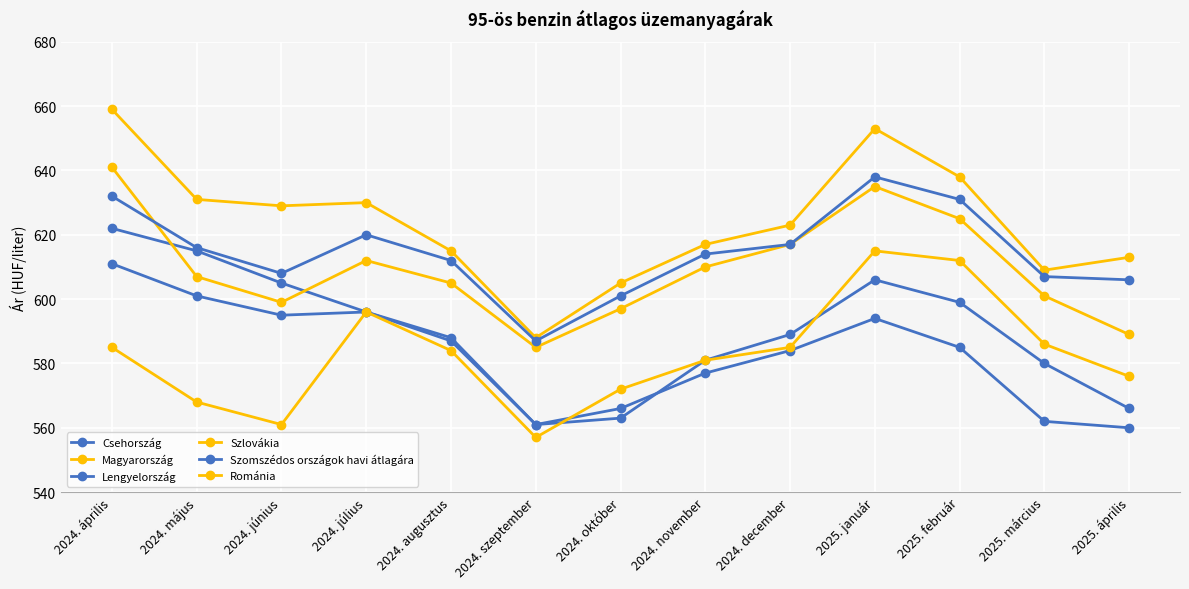

What is the difference between the maximum and minimum values in the Magyarország series?

56